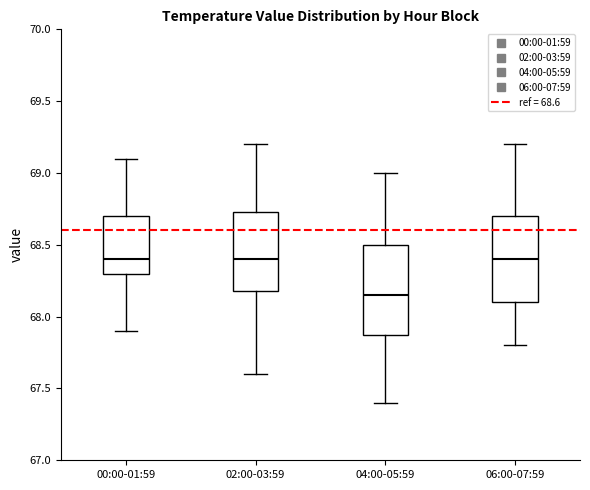

Reading left to right, transcribe this box plot: for each box, give where its median line is, the range the box spans, and where its two whiskers end, as read against the y-axis. The values are not printed on the chart, so give them approximately, as read against the axis.

00:00-01:59: median 68.40, box 68.30 to 68.70, whiskers 67.90 to 69.10
02:00-03:59: median 68.40, box 68.20 to 68.75, whiskers 67.60 to 69.20
04:00-05:59: median 68.15, box 67.90 to 68.50, whiskers 67.40 to 69.00
06:00-07:59: median 68.40, box 68.10 to 68.70, whiskers 67.80 to 69.20